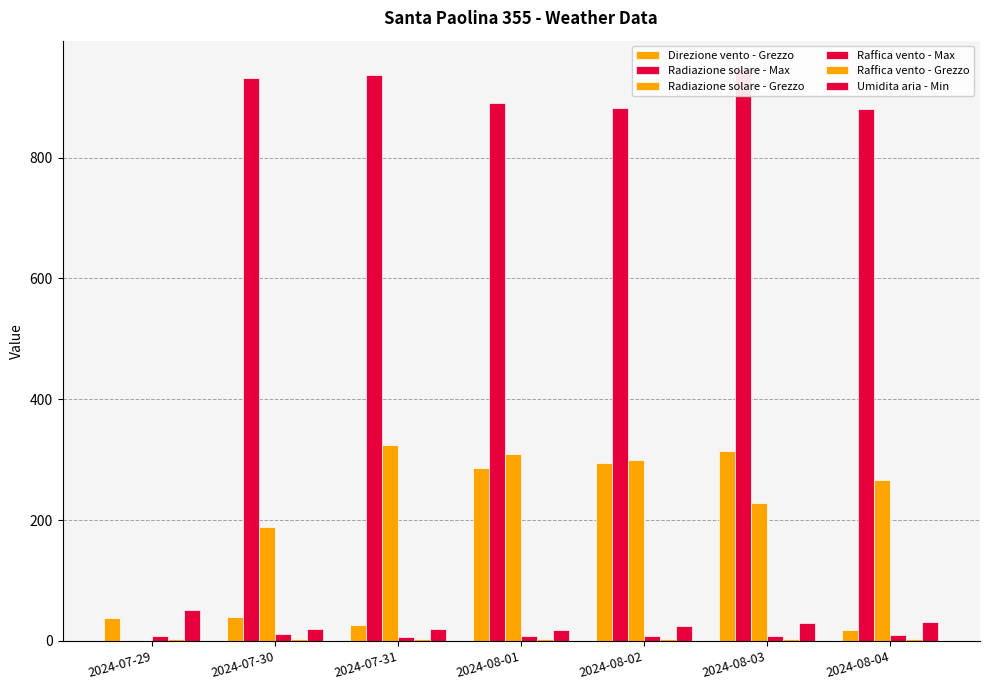

Reading right to left, what are all the values shown in this chart?

Direzione vento - Grezzo: 18.0	315.0	295.0	287.0	27.0	39.0	38.0
Radiazione solare - Max: 880.8	946.3	882.9	890.0	936.7	932.2	0.0
Radiazione solare - Grezzo: 267.2	228.6	299.3	309.0	325.0	188.7	0.0
Raffica vento - Max: 9.1	8.6	8.1	7.9	6.3	10.9	7.5
Raffica vento - Grezzo: 2.8	3.0	3.1	2.9	2.7	3.8	3.2
Umidita aria - Min: 31.0	29.0	25.0	18.0	19.0	20.0	52.0